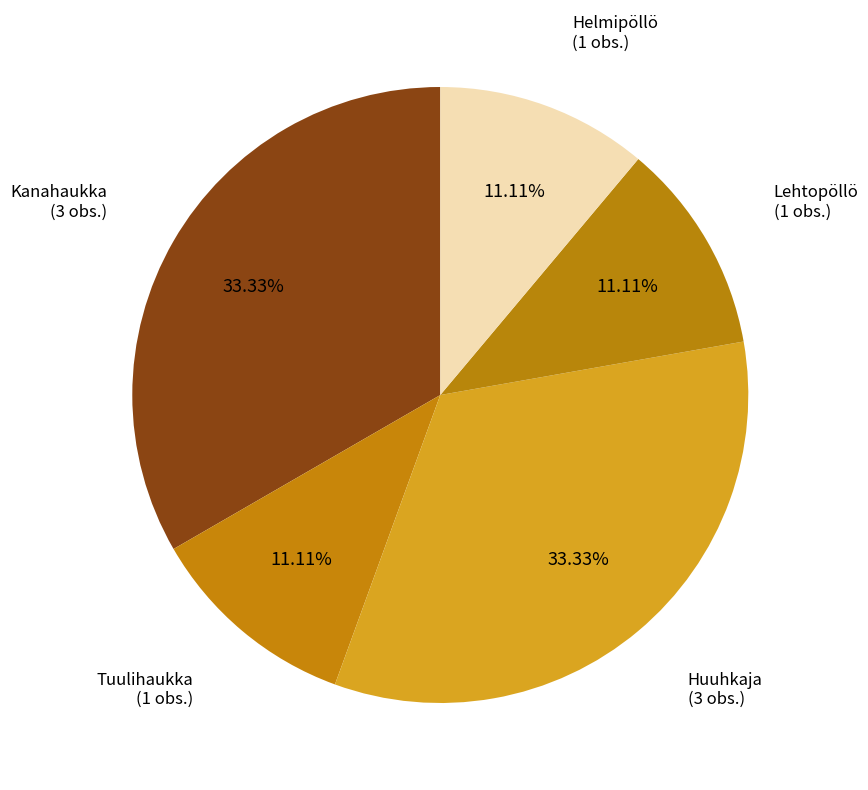

How many segments does this pie chart have?

5